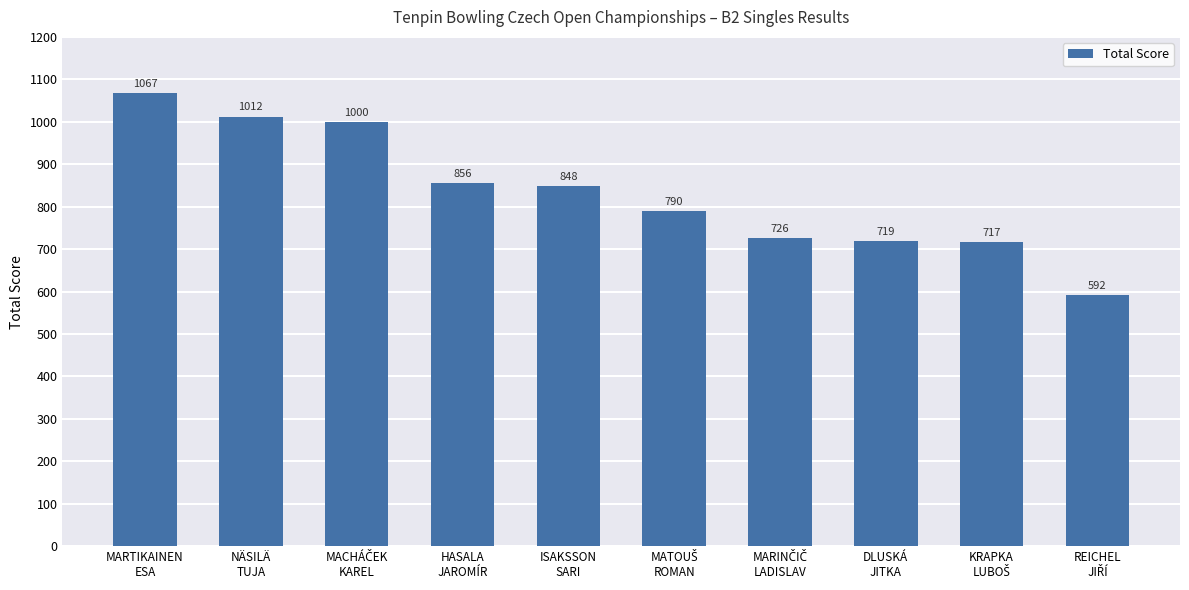

How many categories are shown in the chart?

10